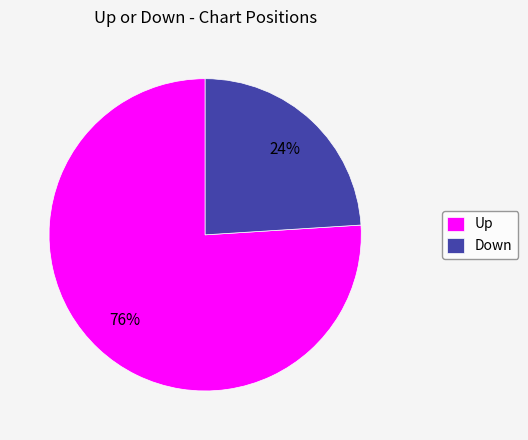

How many slices are in this pie chart?

2